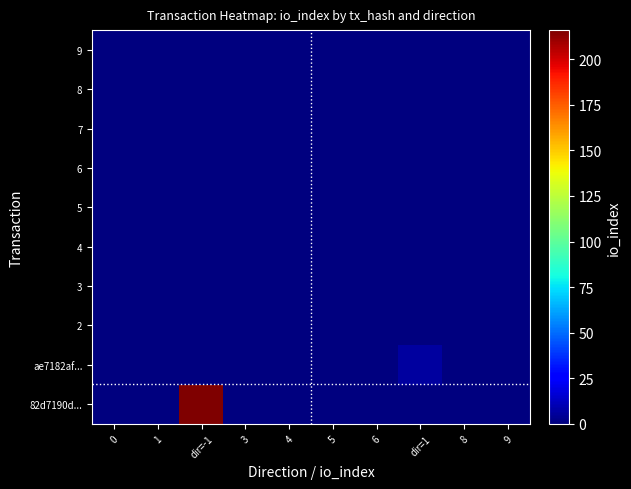

Reading left to right, extract all data points from this chart.

82d7190d...: 0=0	1=0	dir=-1=216	3=0	4=0	5=0	6=0	dir=1=0	8=0	9=0
ae7182af...: 0=0	1=0	dir=-1=0	3=0	4=0	5=0	6=0	dir=1=6	8=0	9=0
2: 0=0	1=0	dir=-1=0	3=0	4=0	5=0	6=0	dir=1=0	8=0	9=0
3: 0=0	1=0	dir=-1=0	3=0	4=0	5=0	6=0	dir=1=0	8=0	9=0
4: 0=0	1=0	dir=-1=0	3=0	4=0	5=0	6=0	dir=1=0	8=0	9=0
5: 0=0	1=0	dir=-1=0	3=0	4=0	5=0	6=0	dir=1=0	8=0	9=0
6: 0=0	1=0	dir=-1=0	3=0	4=0	5=0	6=0	dir=1=0	8=0	9=0
7: 0=0	1=0	dir=-1=0	3=0	4=0	5=0	6=0	dir=1=0	8=0	9=0
8: 0=0	1=0	dir=-1=0	3=0	4=0	5=0	6=0	dir=1=0	8=0	9=0
9: 0=0	1=0	dir=-1=0	3=0	4=0	5=0	6=0	dir=1=0	8=0	9=0